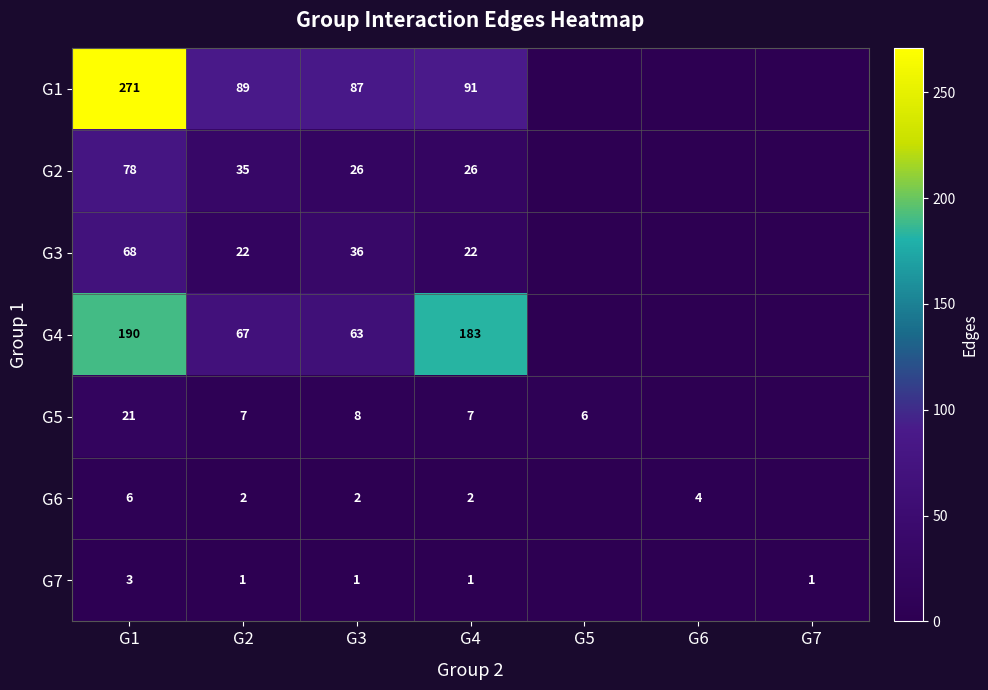

The value of G6 at G2 is 1. True or false?

False